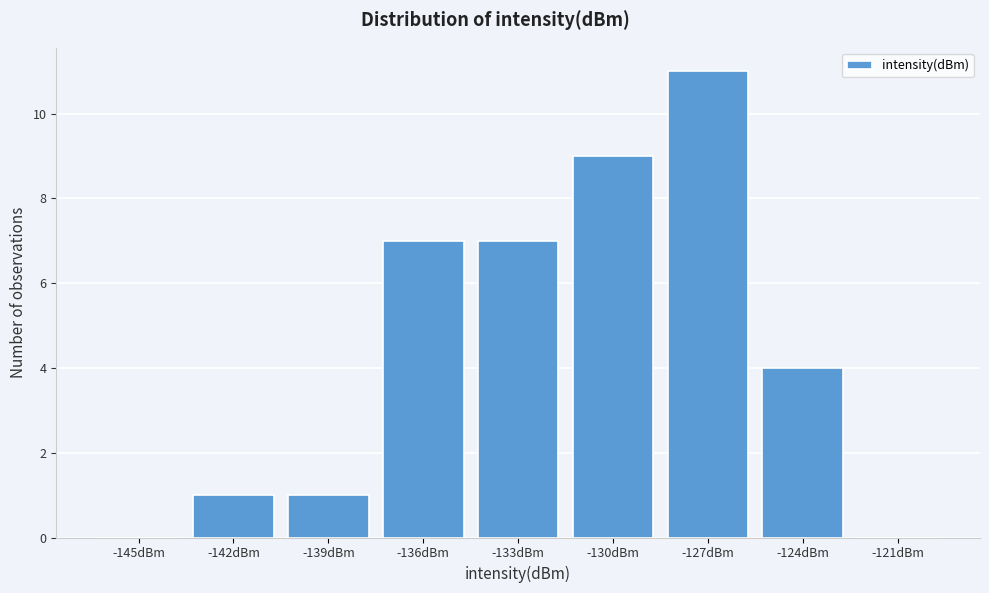

Reading right to left, extract all data points from this chart.

-121dBm=0	-124dBm=4	-127dBm=11	-130dBm=9	-133dBm=7	-136dBm=7	-139dBm=1	-142dBm=1	-145dBm=0